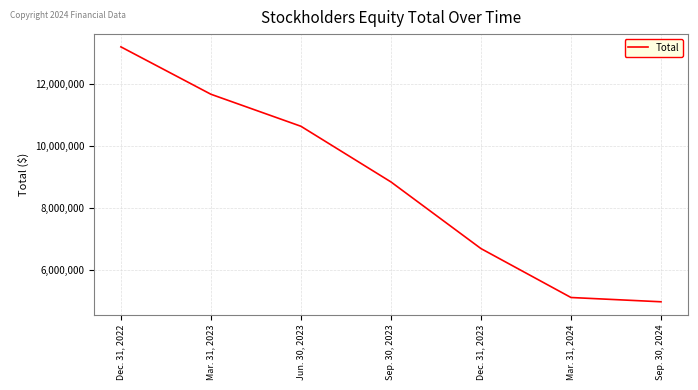

At which label is the value closest to 9098394?

Sep. 30, 2023